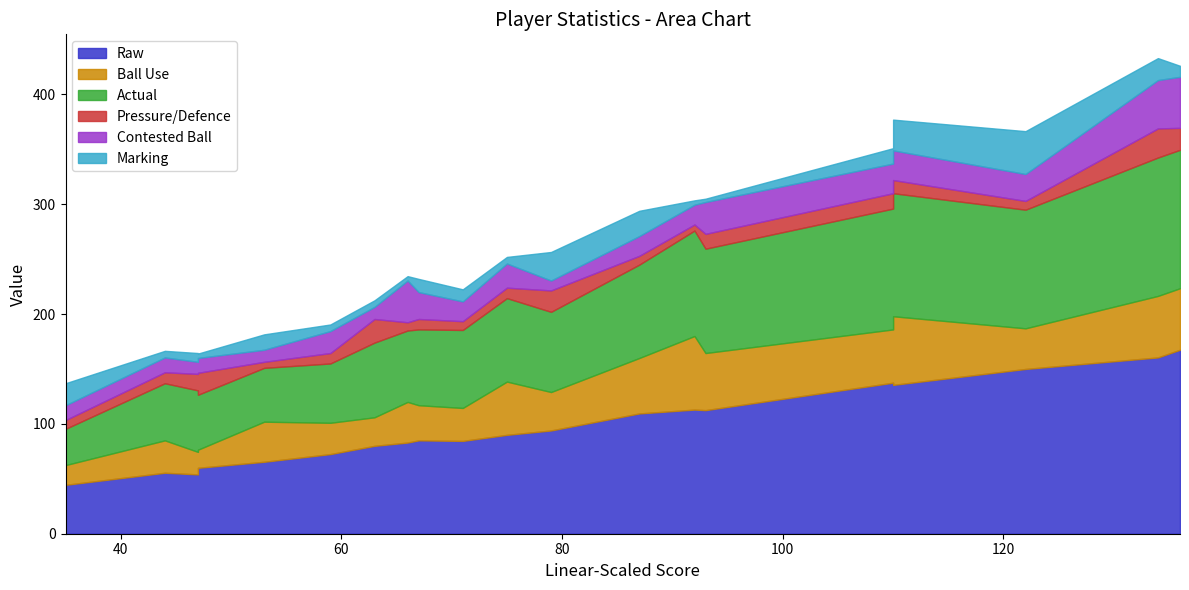

How many data points in Actual are above 73?

9